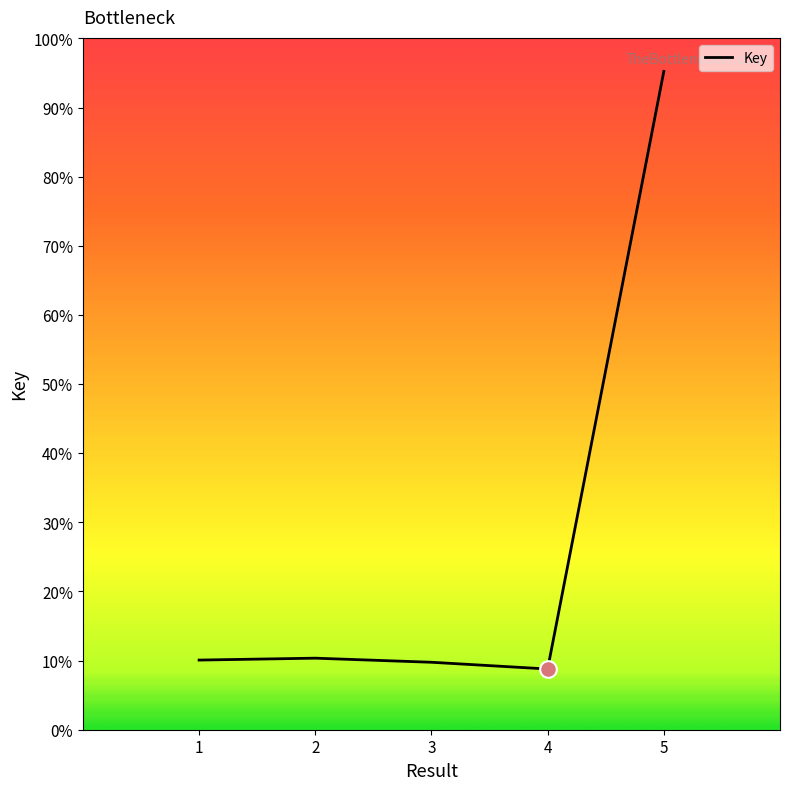

Rank the categories by value from lowest to highest.

4, 3, 1, 2, 5